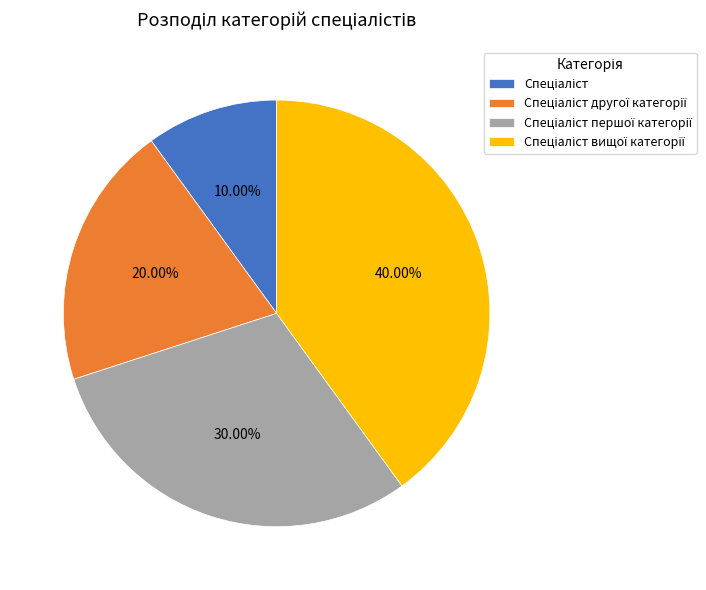

Does any single category account for the majority?

No